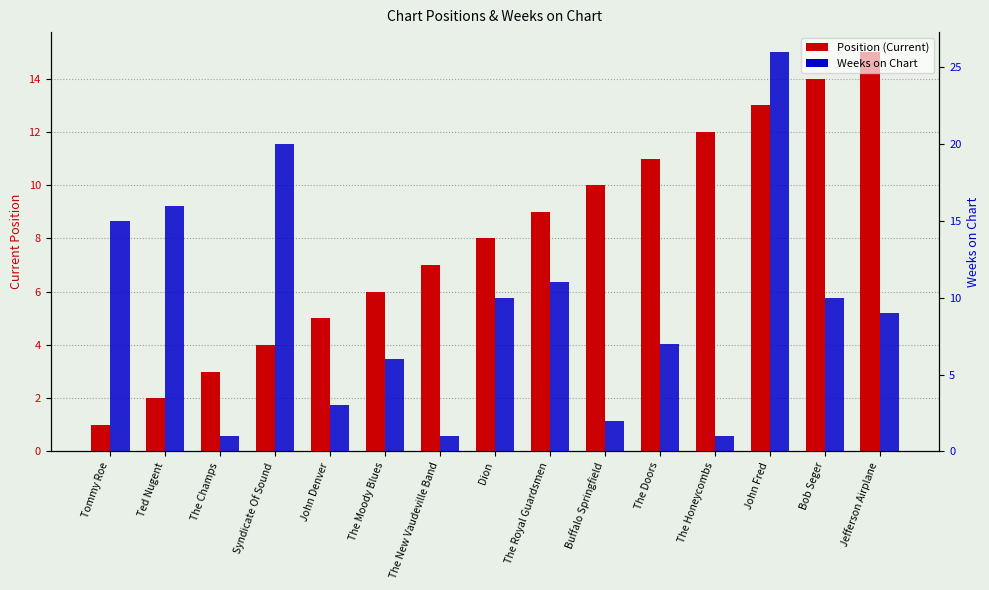

The Position (Current) series shows 10 at The Moody Blues. True or false?

False